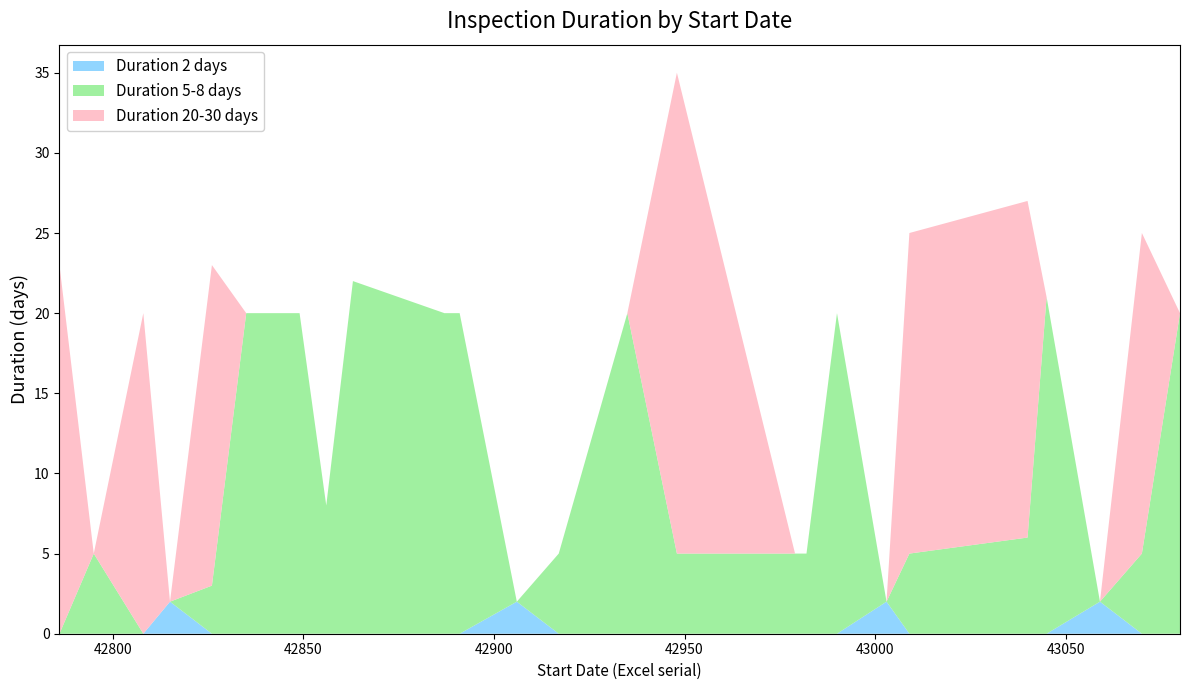

Reading left to right, transcribe all the data shown in this chart.

Duration 2 days: 0	0	0	2	0	0	0	0	0	0	0	2	0	0	0	0	0	0	2	0	0	0	2	0	0
Duration 5-8 days: 0	5	0	0	3	20	20	8	22	20	20	0	5	20	5	5	5	20	0	5	6	21	0	5	20
Duration 20-30 days: 23	0	20	0	20	0	0	0	0	0	0	0	0	0	30	0	0	0	0	20	21	0	0	20	0